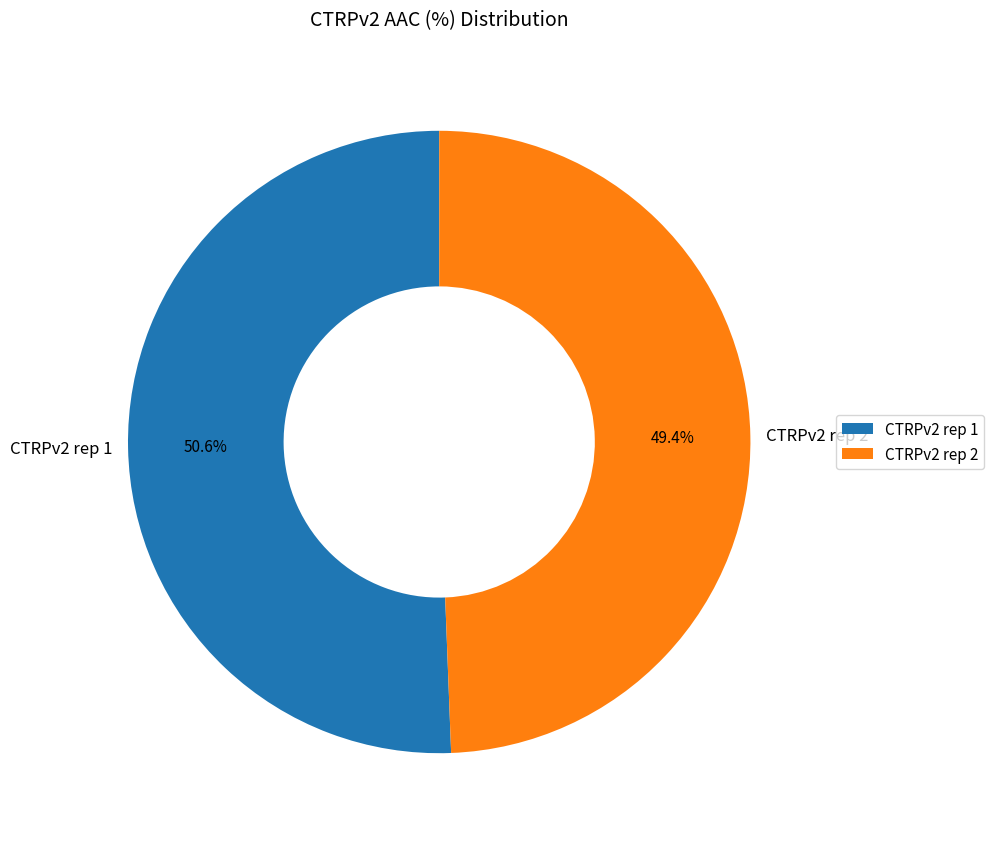

To the nearest percent, what percentage of the pie is CTRPv2 rep 1?

51%